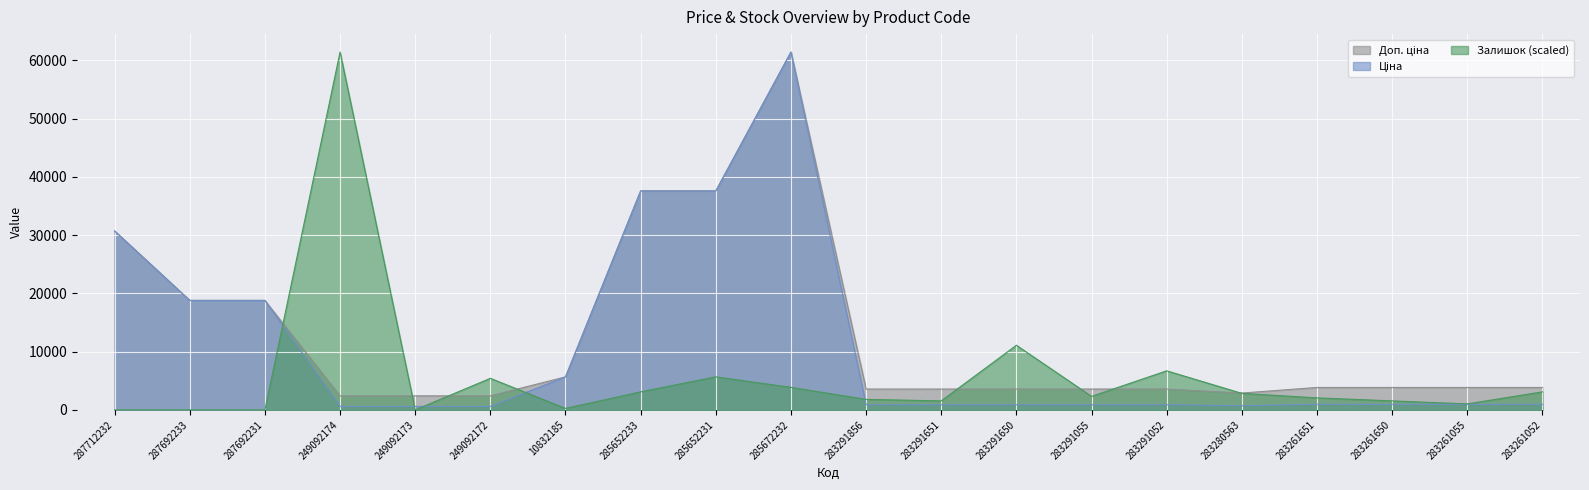

Is the value of Ціна at 283261651 greater than the value of Доп. ціна at 285652233?

No